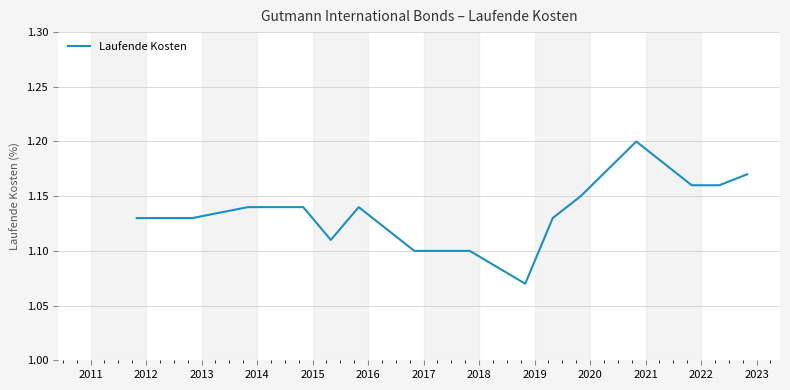

At which label is the value closest to 1?

2018